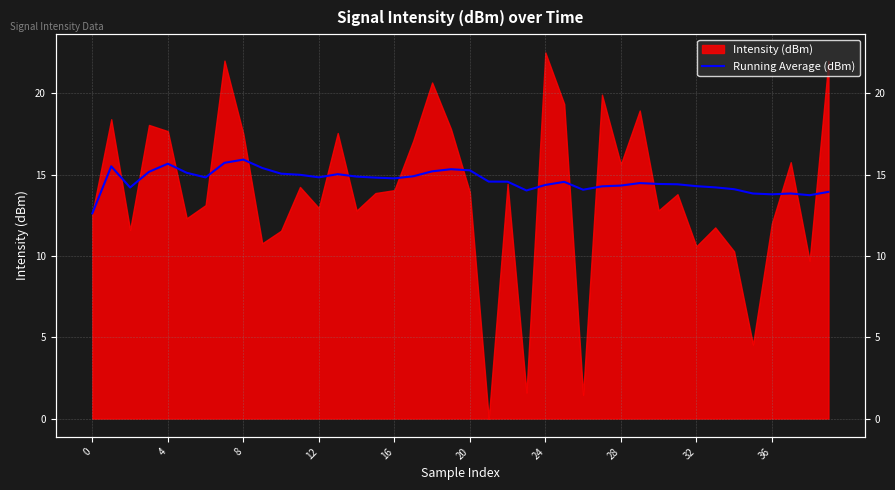

What is the difference between the values at 38 and 25?

0.8